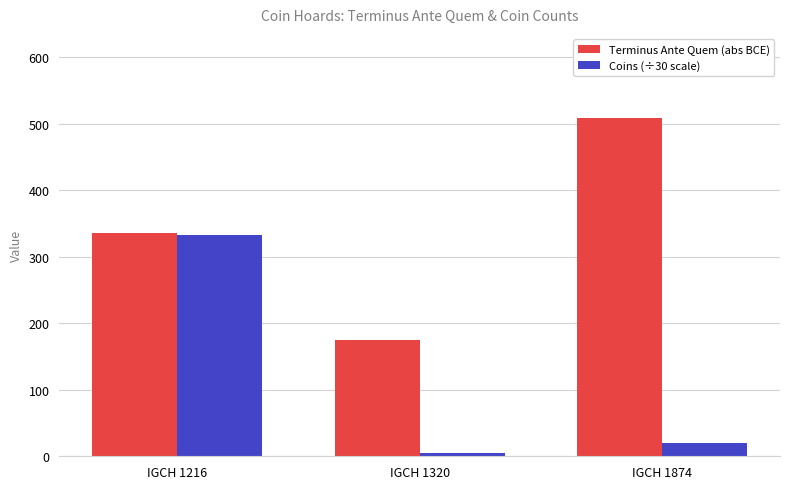

What value does the Terminus Ante Quem (abs BCE) series have at IGCH 1874?

508.0